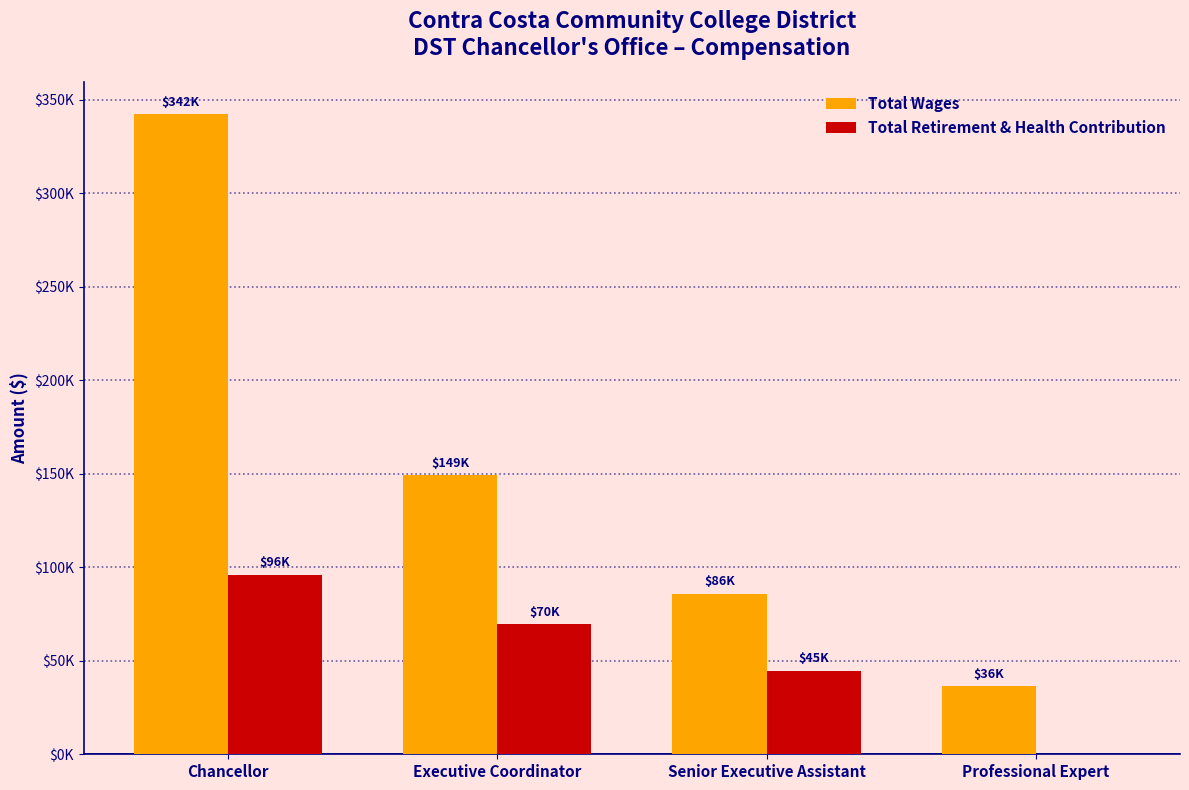

What are all the series names shown in the legend?

Total Wages, Total Retirement & Health Contribution